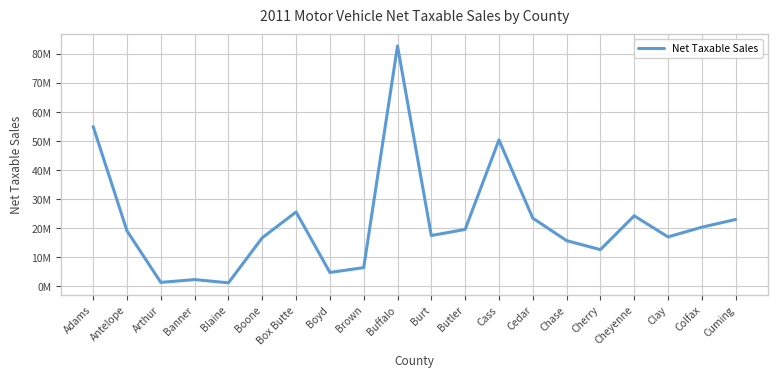

Does the chart display data point markers on the line(s)?

No